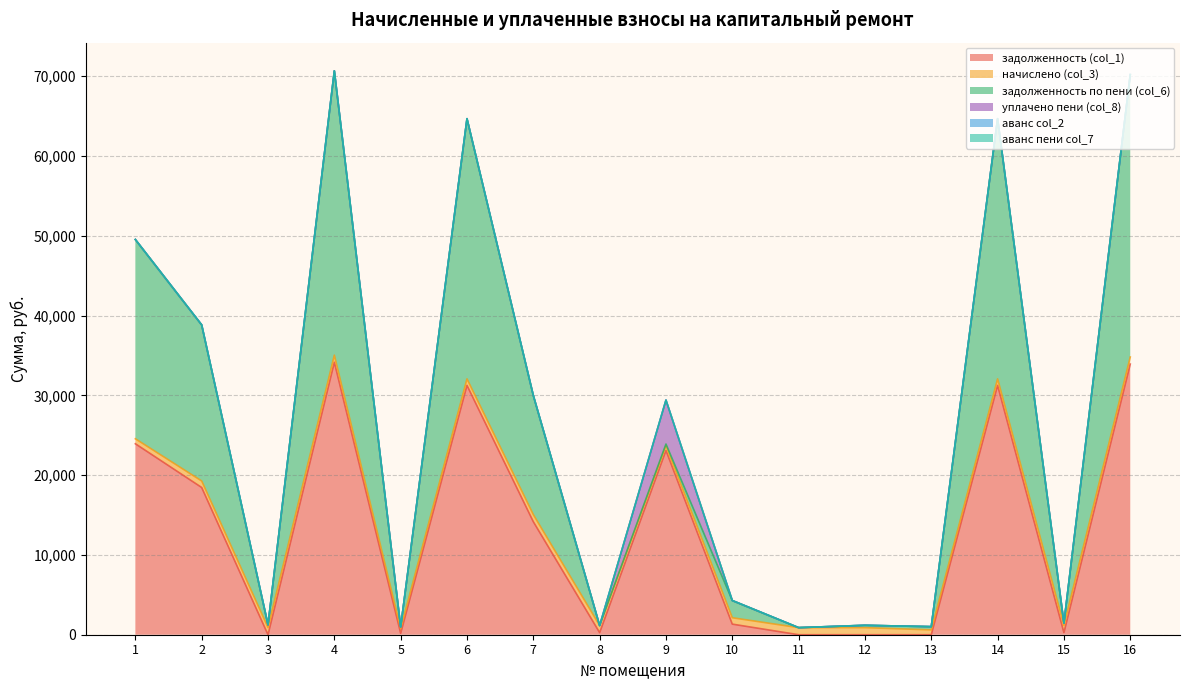

At which label is аванс col_2 closest to 14?

1